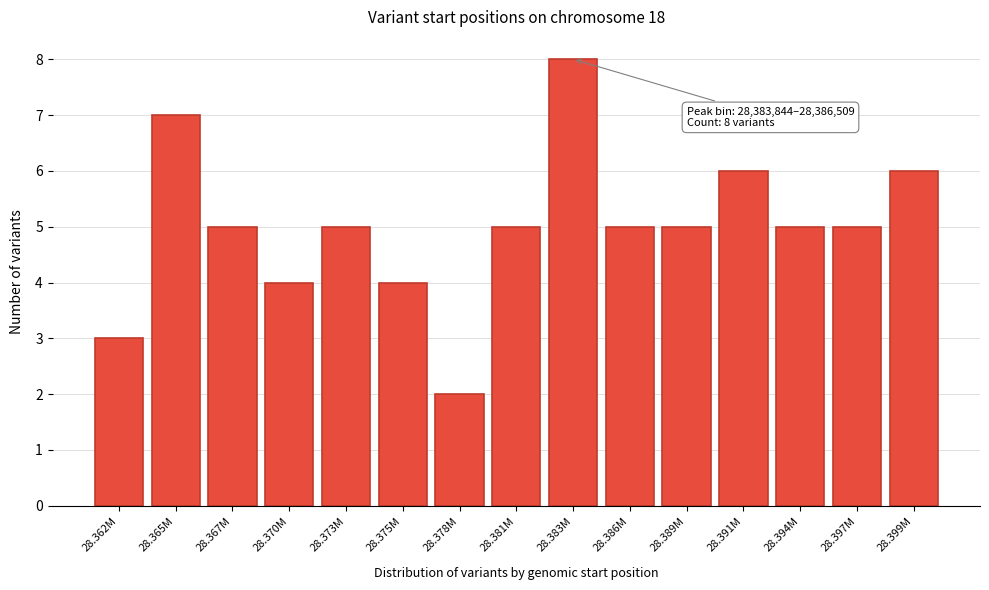

Reading right to left, list all the values displayed in this chart.

28.399M=6	28.397M=5	28.394M=5	28.391M=6	28.389M=5	28.386M=5	28.383M=8	28.381M=5	28.378M=2	28.375M=4	28.373M=5	28.370M=4	28.367M=5	28.365M=7	28.362M=3